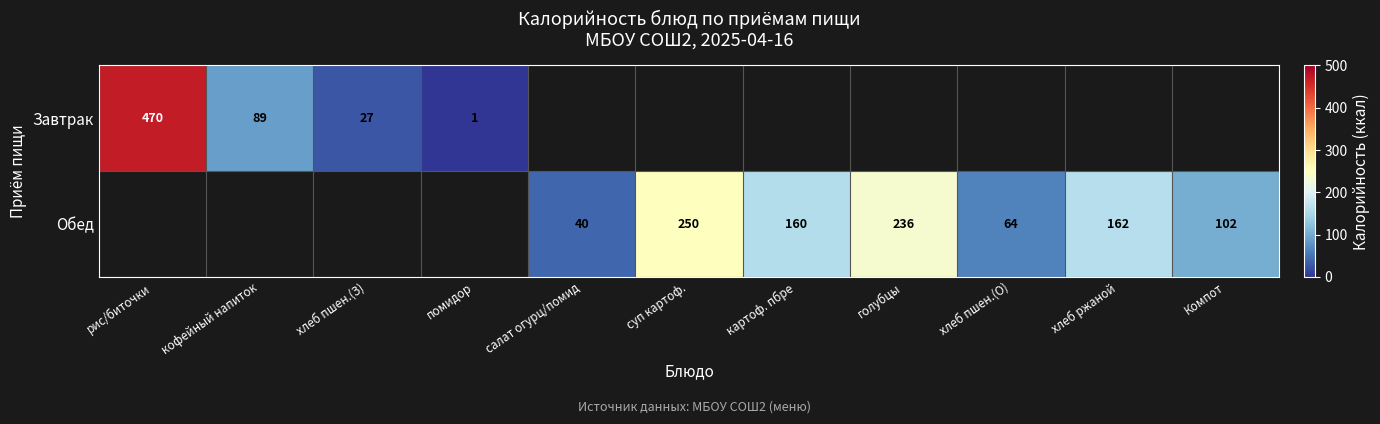

Is it true that Обед equals 40 at салат огурц/помид?

True